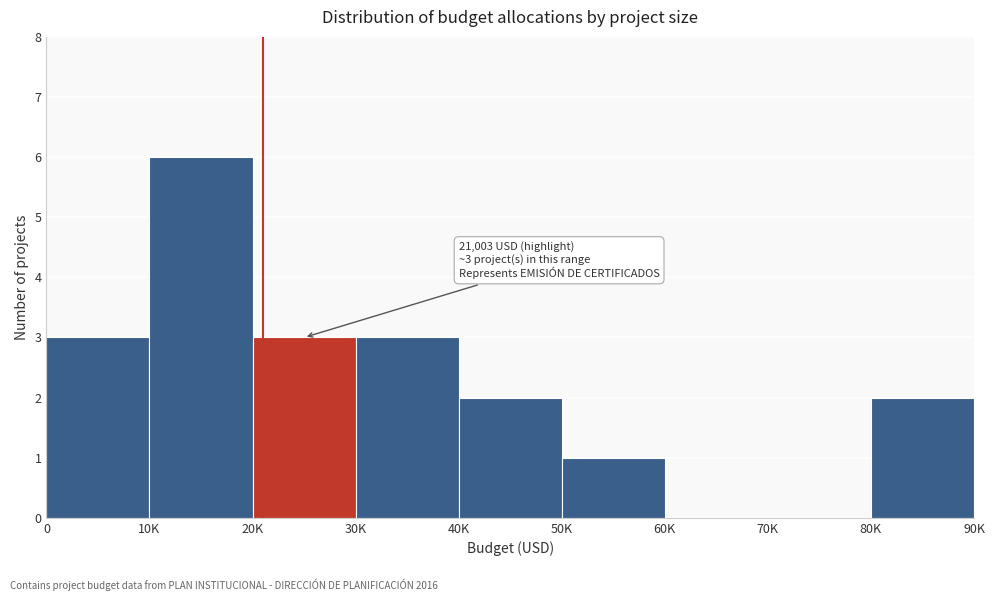

Reading right to left, transcribe all the data shown in this chart.

80K=2	70K=0	60K=0	50K=1	40K=2	30K=3	20K=3	10K=6	0=3